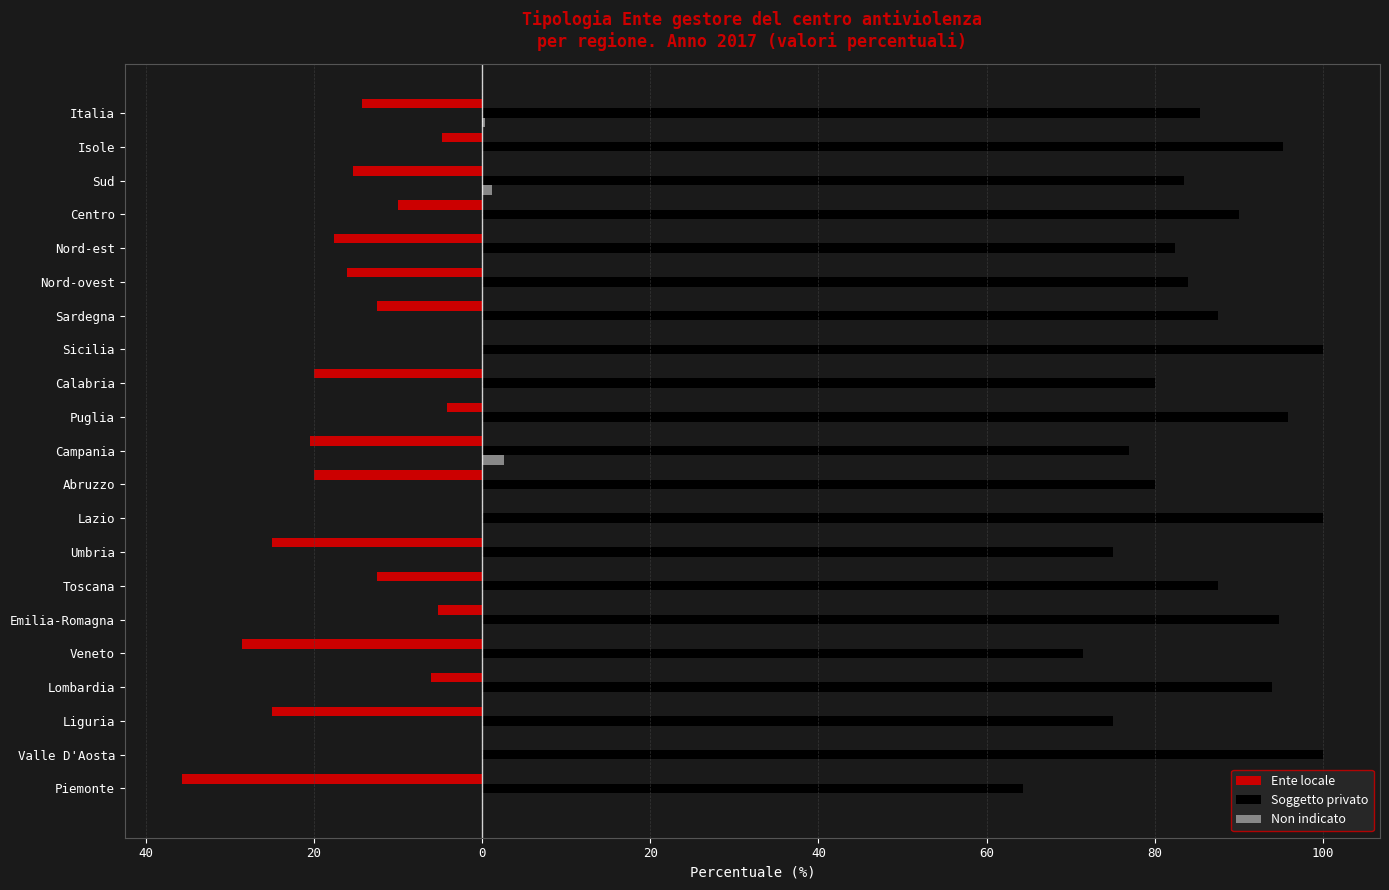

What are all the series names shown in the legend?

Ente locale, Soggetto privato, Non indicato